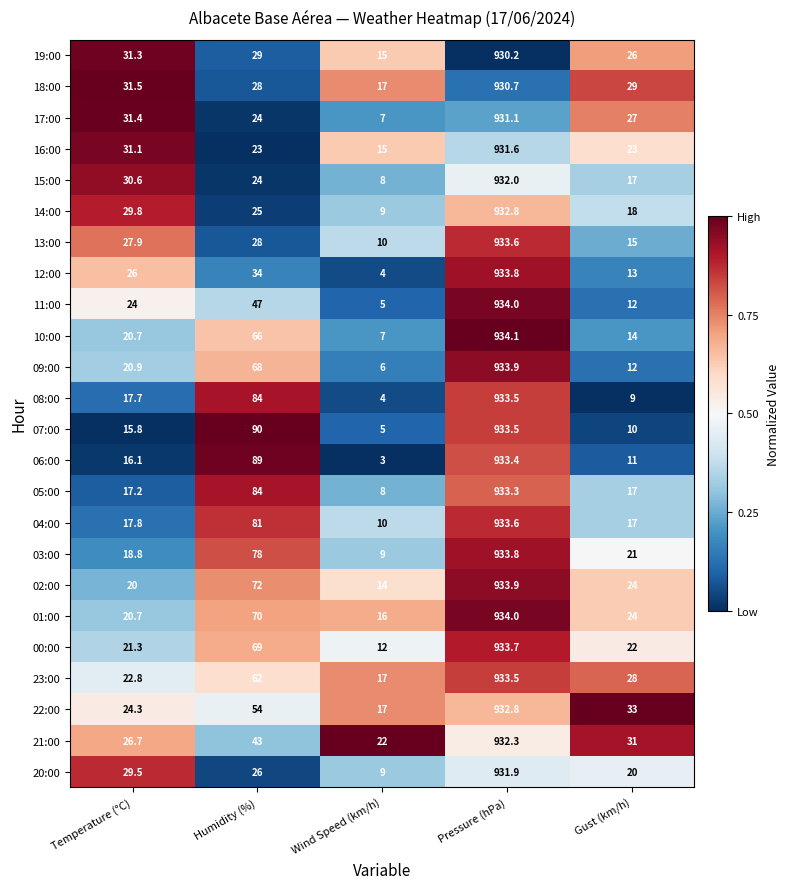

What is the approximate value of 07:00 at Humidity (%)?

90.0